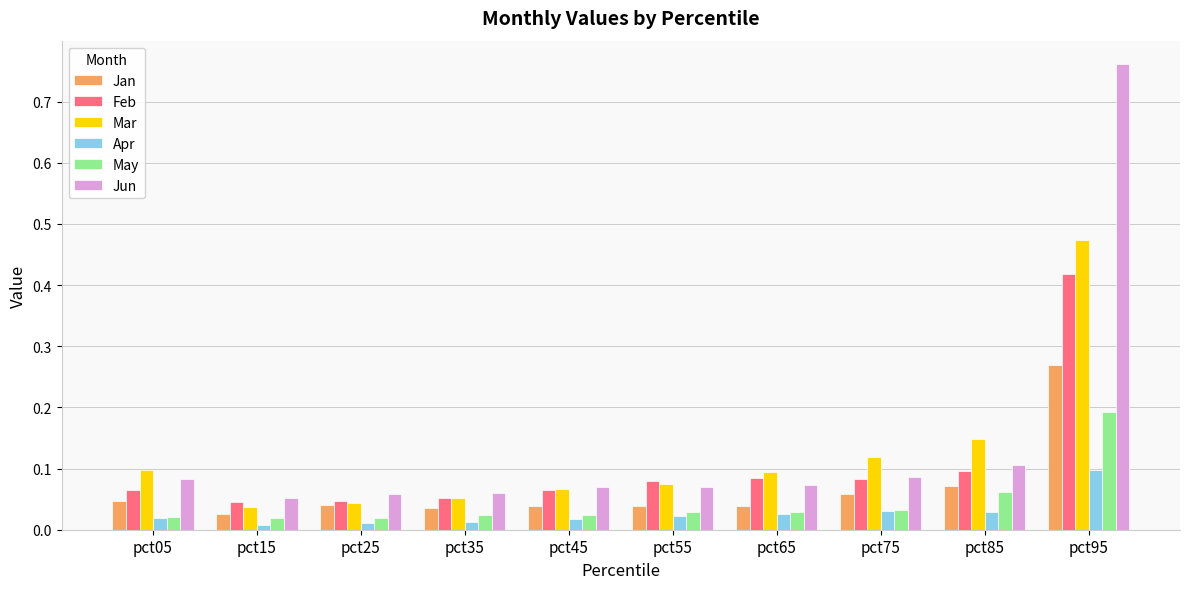

Which series has the largest range (max minus min)?

Jun